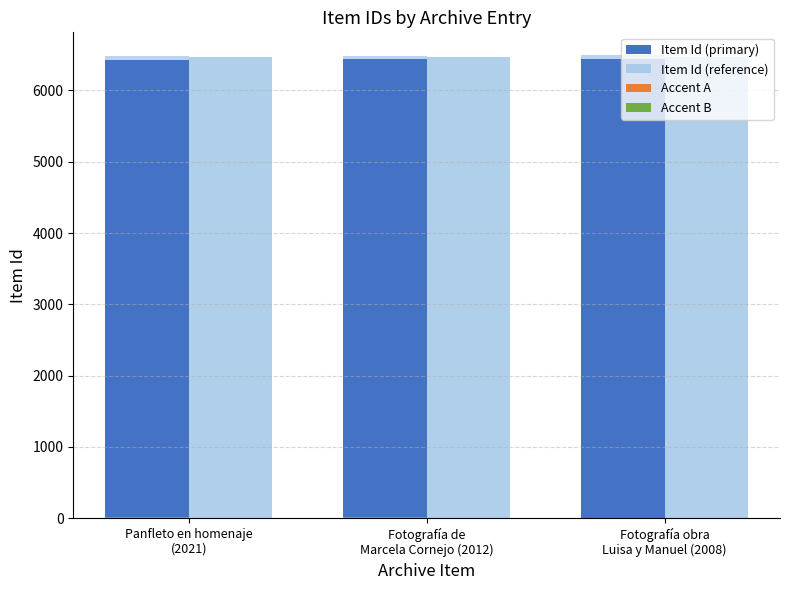

What is the label of the 3rd bar from the left?

Fotografía obra
Luisa y Manuel (2008)